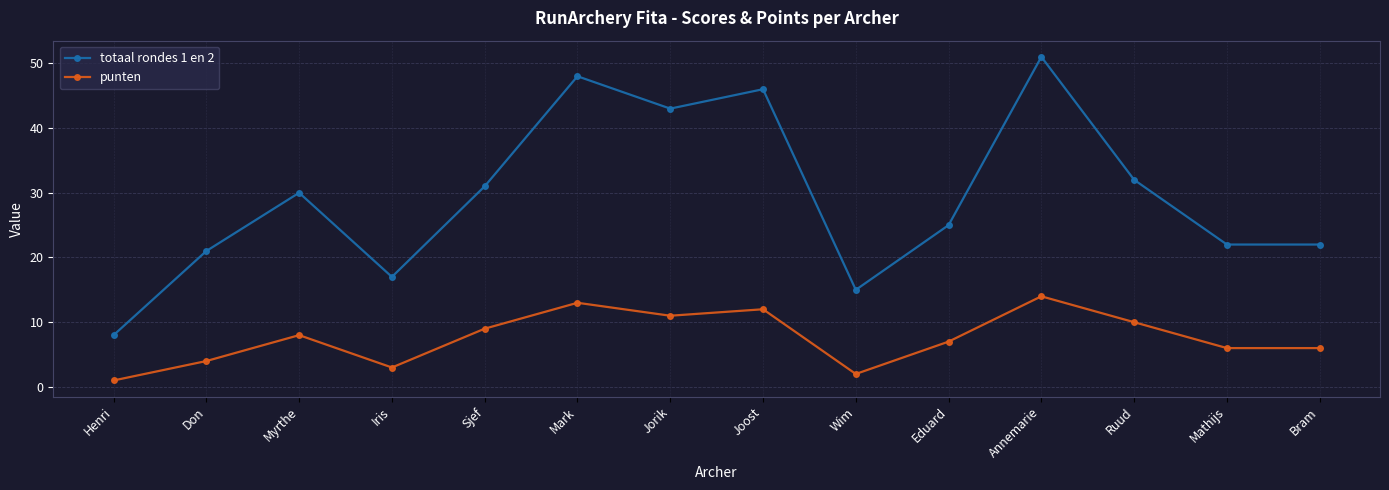

What is the difference between the maximum and minimum values in the punten series?

13